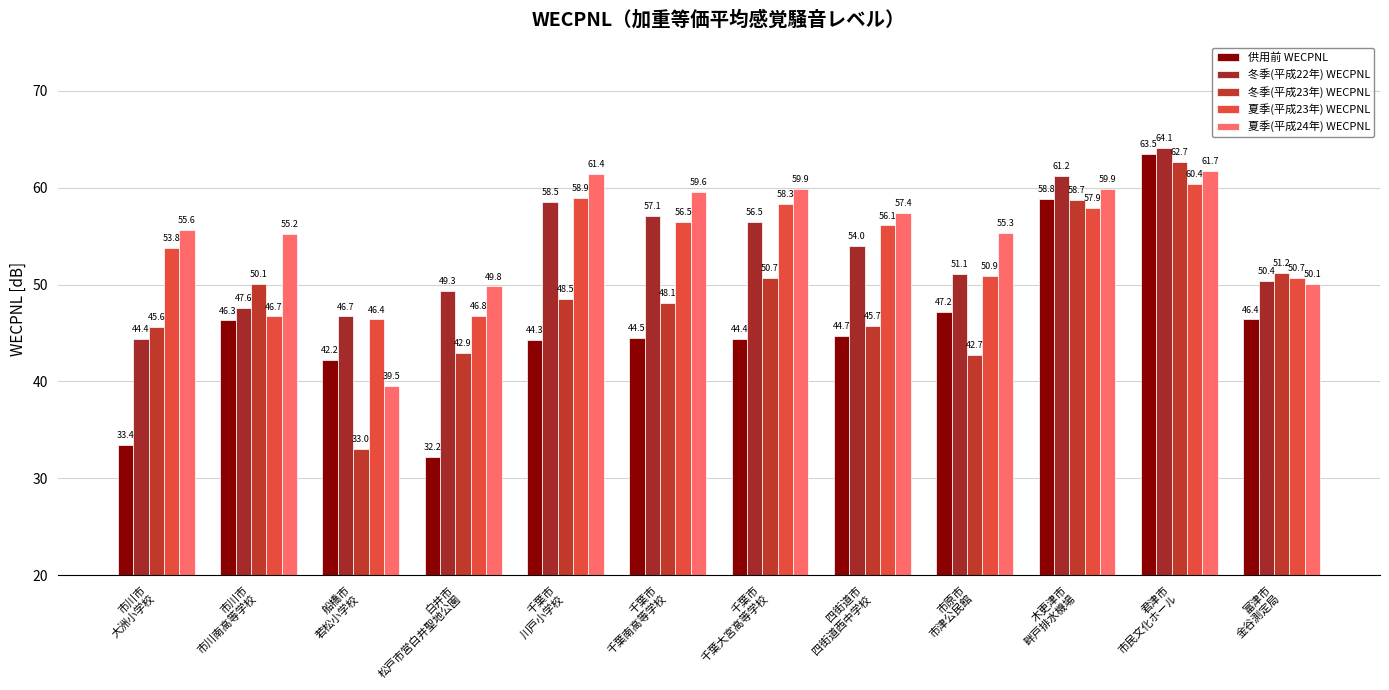

Rank the series at 白井市
松戸市営白井聖地公園 from highest to lowest value.

夏季(平成24年) WECPNL, 冬季(平成22年) WECPNL, 夏季(平成23年) WECPNL, 冬季(平成23年) WECPNL, 供用前 WECPNL